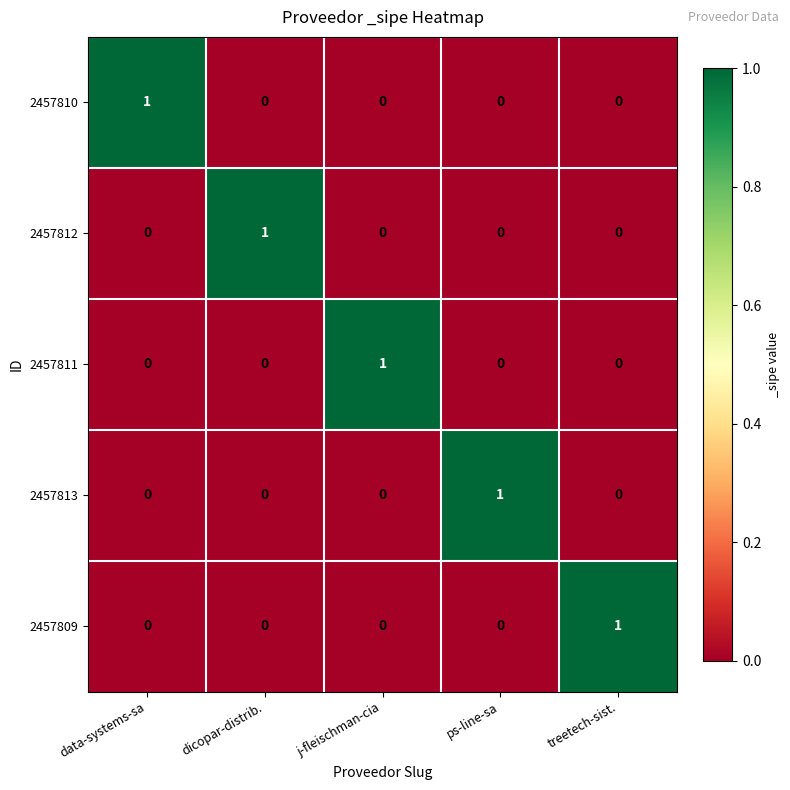

True or false: 2457809 has a value of 0 at data-systems-sa.

True